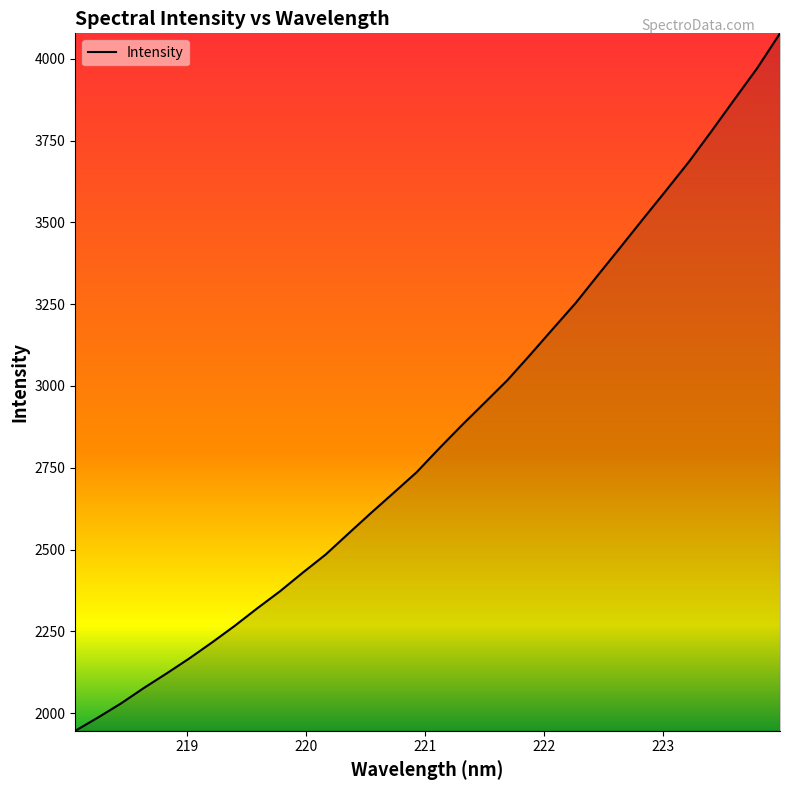

What is the smallest value displayed?

1946.1